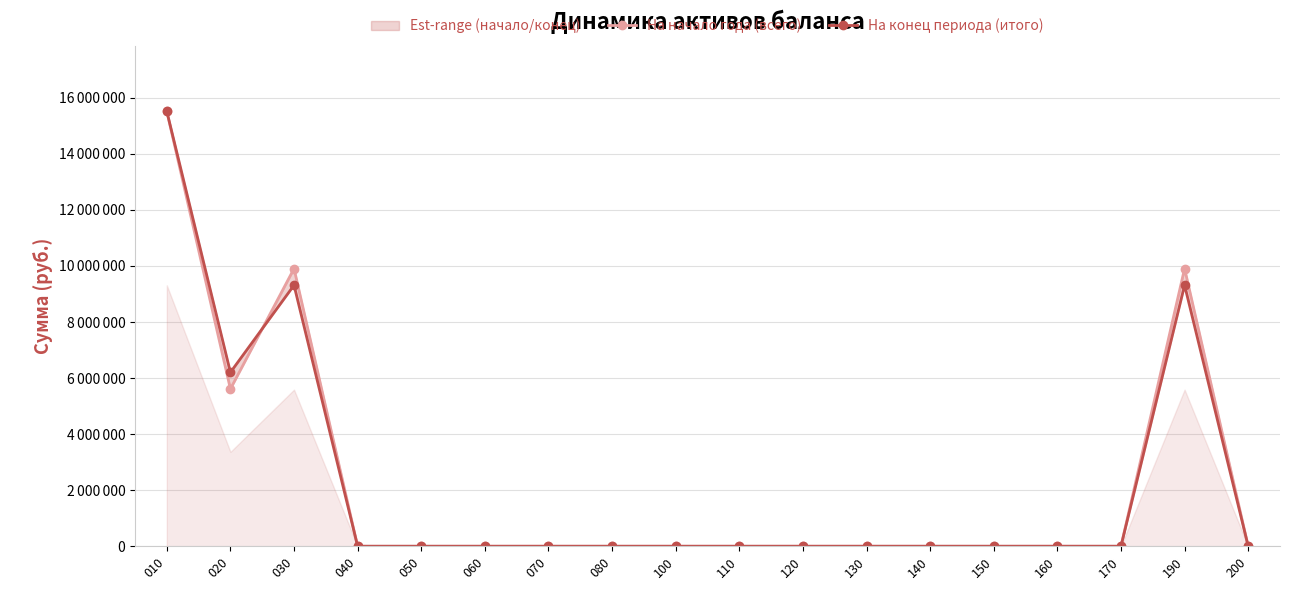

True or false: На конец периода (итого) has more than 2 interior local peaks.

False